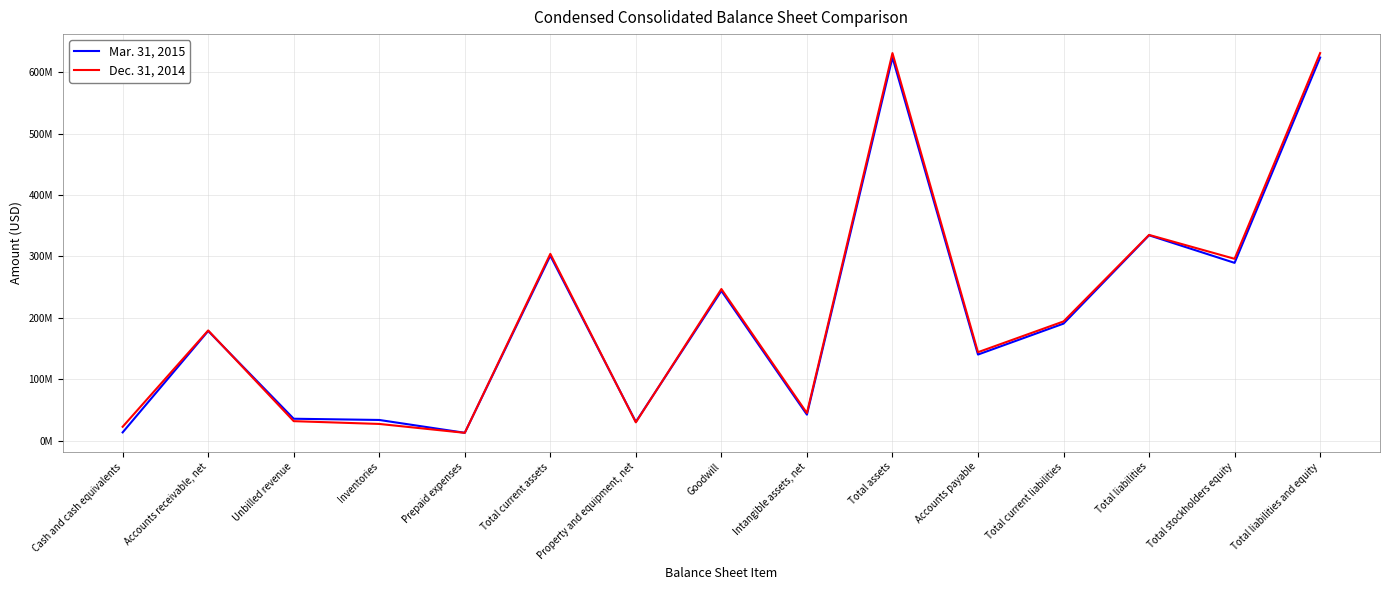

Does the chart have visible grid lines?

Yes